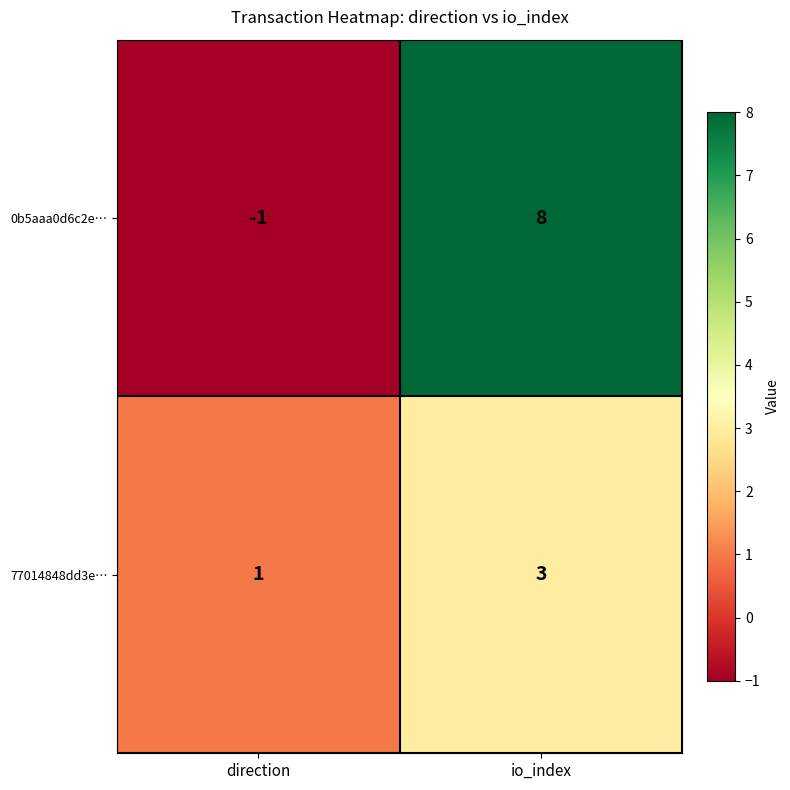

At direction, list the series in order from largest to smallest.

77014848dd3e…, 0b5aaa0d6c2e…